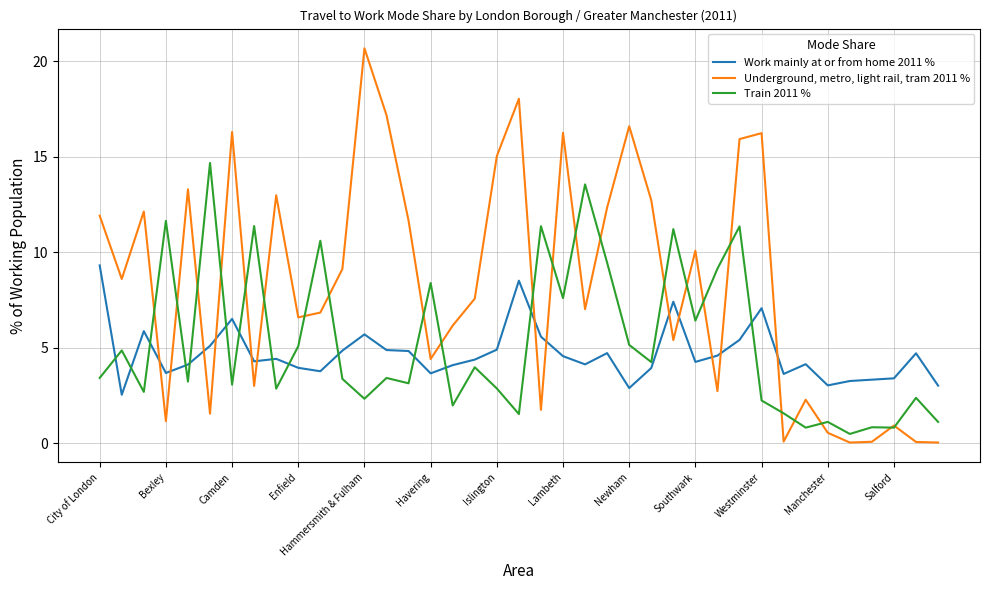

What is the maximum value shown in the chart?

20.7